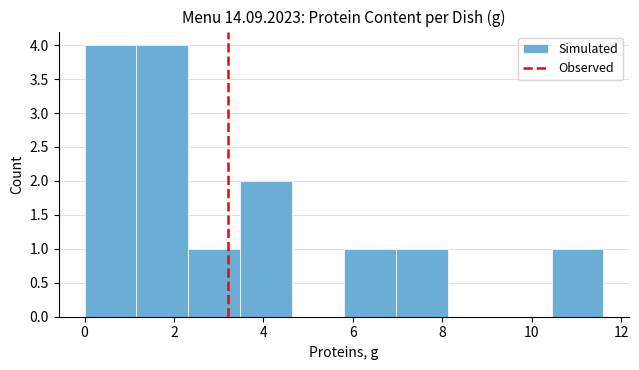

How tall is the bar that spans 5.80 to 6.96 on the x-axis? Neither the bar edges nor the heights are printed on the chart, so give them approximately, as read against the axes.

1